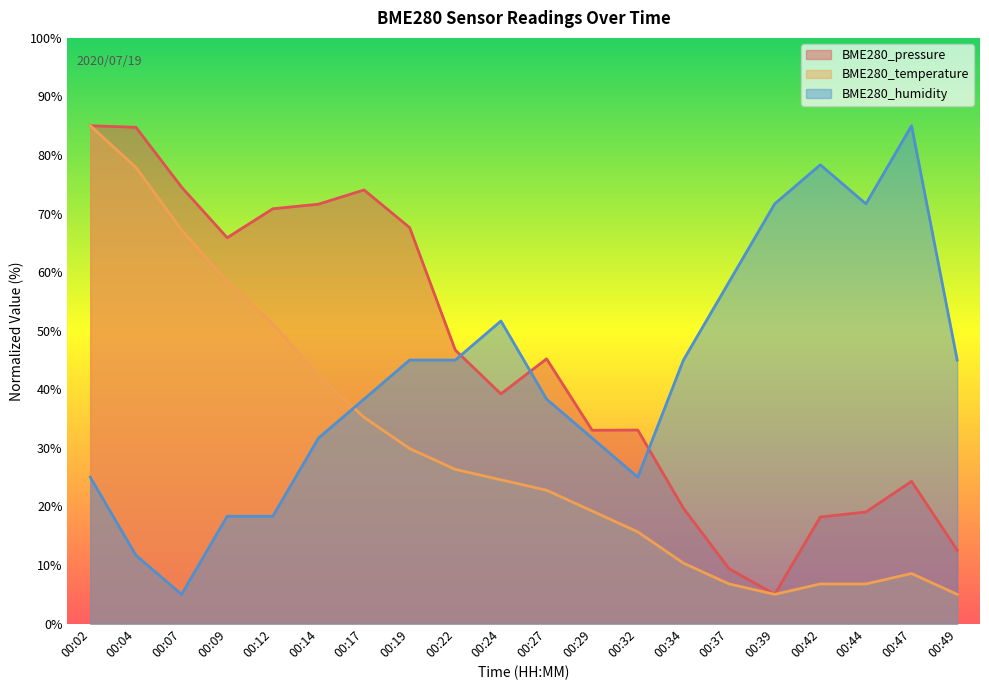

Which series has the largest total across all categories?

BME280_pressure